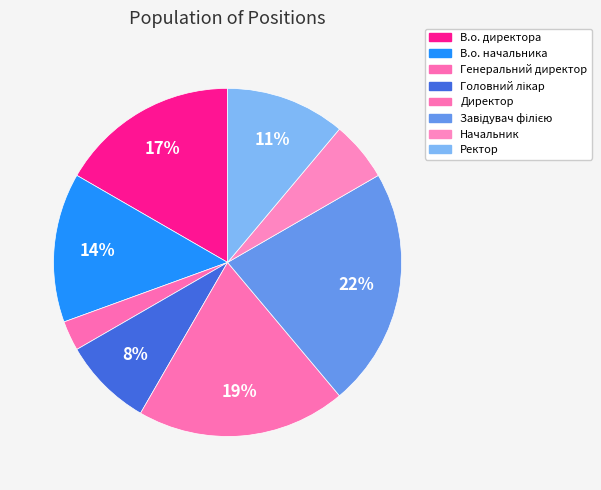

How many slices are in this pie chart?

8